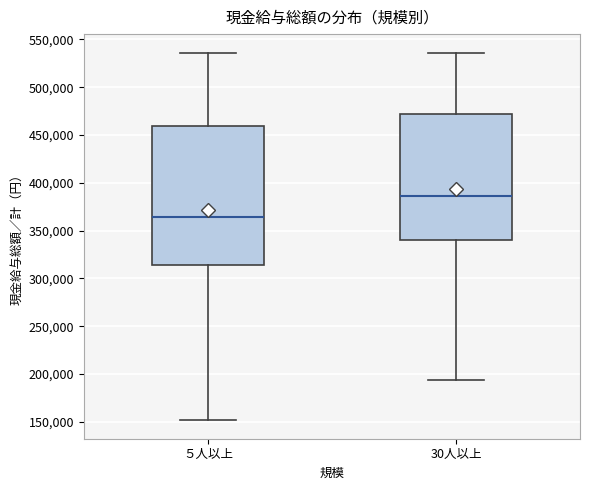

Which box has the highest median line?

30人以上